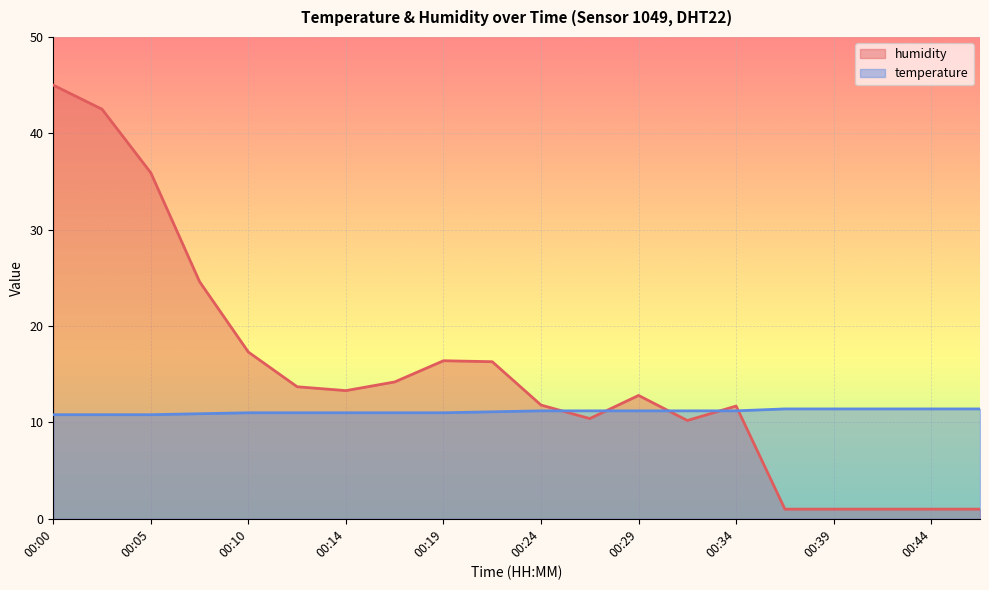

Rank the categories by temperature value from lowest to highest.

00:00, 00:02, 00:05, 00:07, 00:10, 00:12, 00:14, 00:17, 00:19, 00:22, 00:24, 00:27, 00:29, 00:32, 00:34, 00:36, 00:39, 00:41, 00:44, 00:46